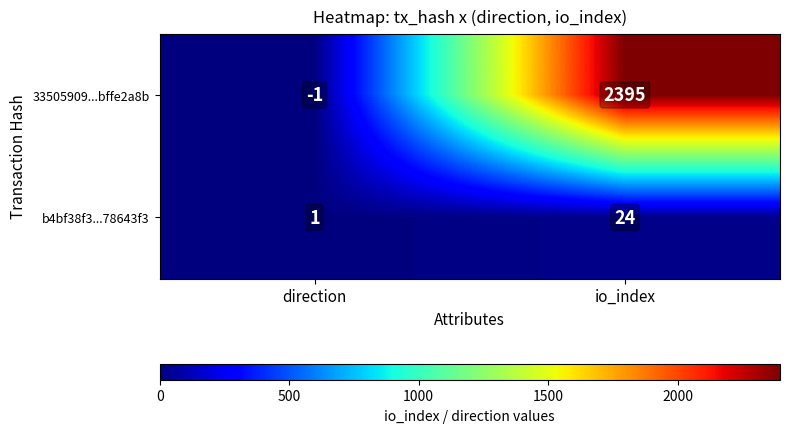

Which series has the widest spread of values?

33505909...bffe2a8b